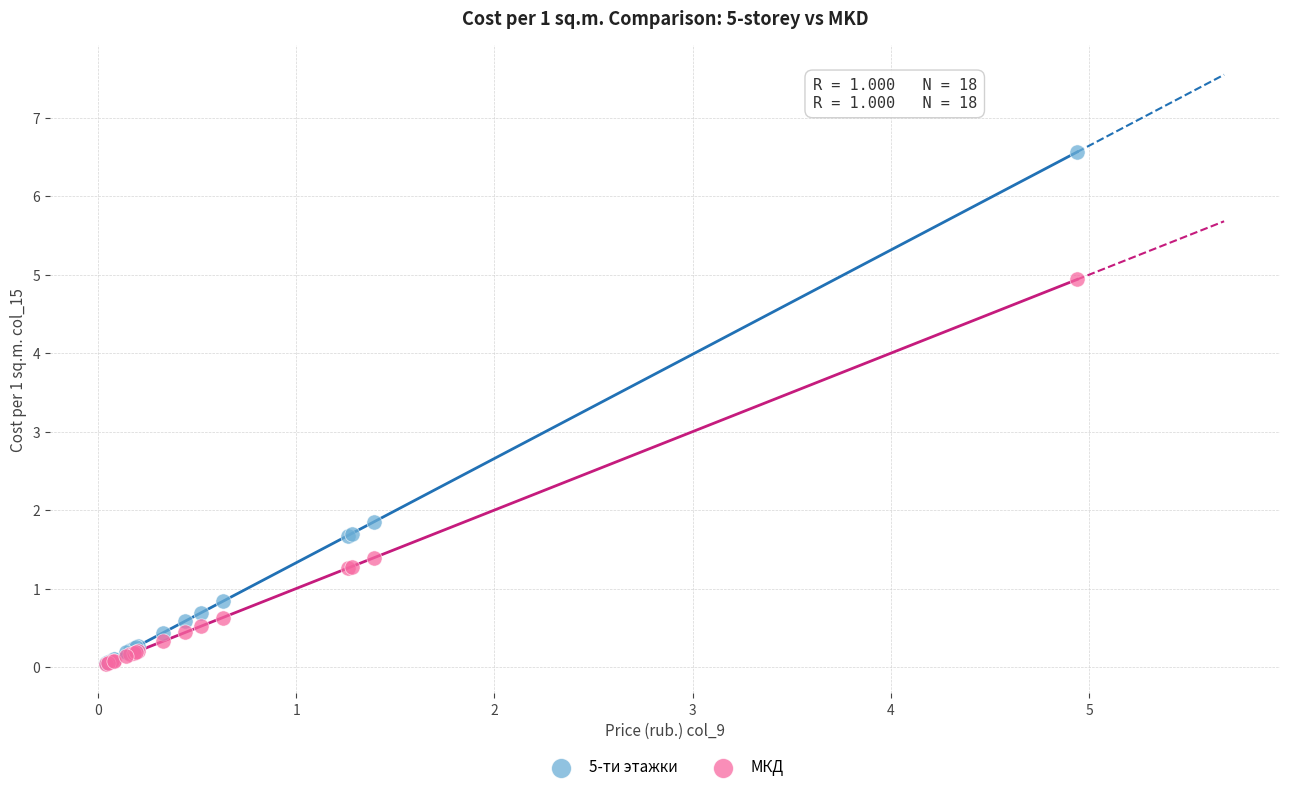

In the МКД series, what Y value is closest to 2?

1.4